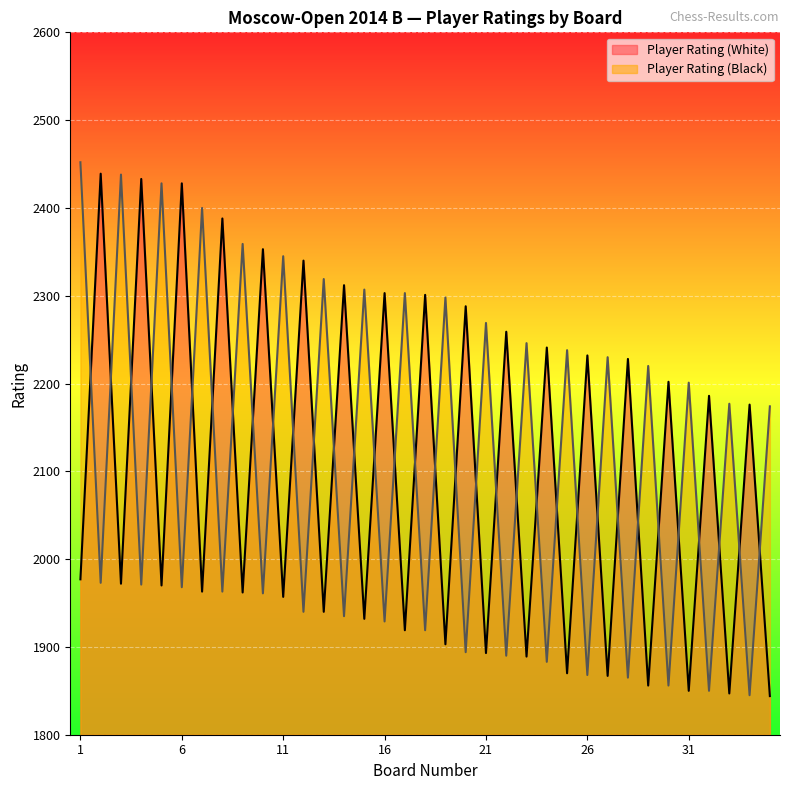

What is the sum of all Player Rating (White) values?

73520